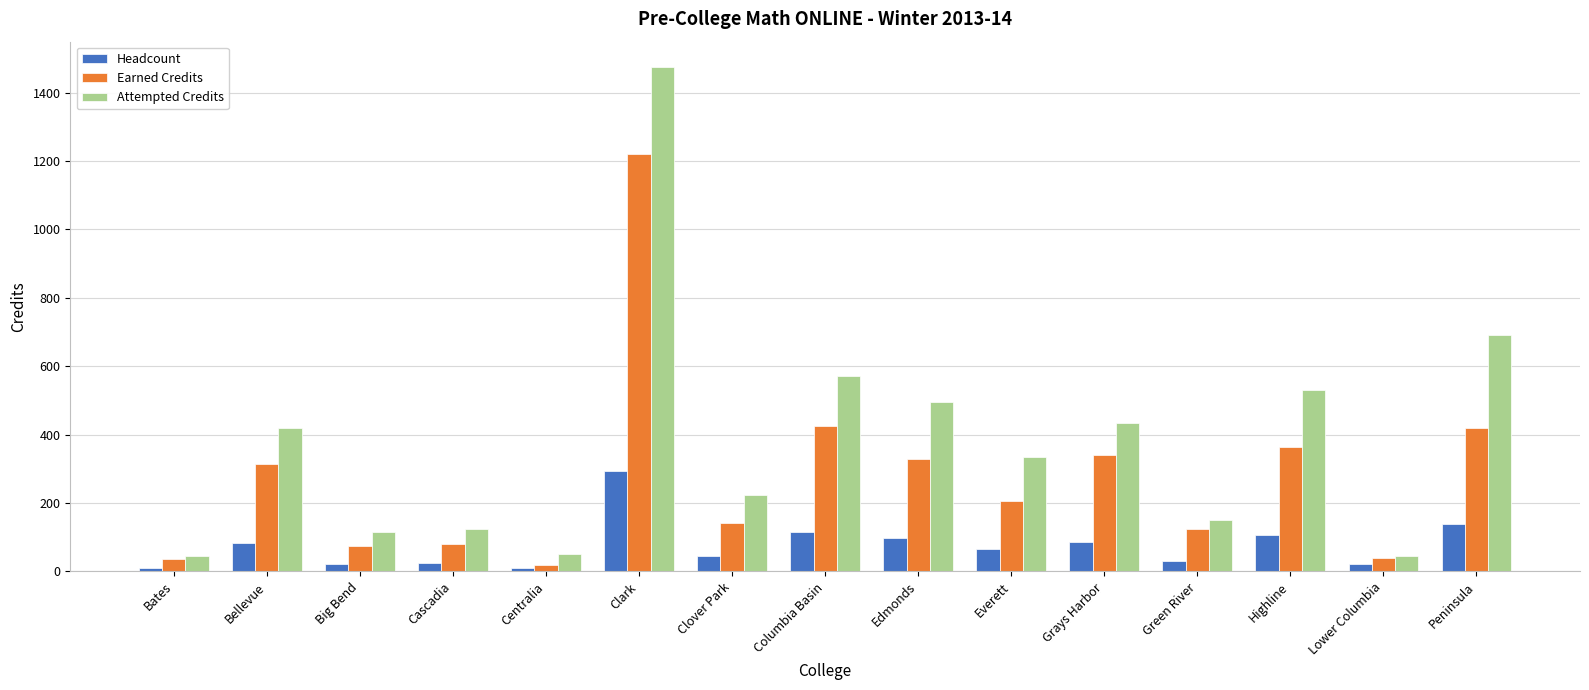

Are the bars grouped side by side (vs. stacked)?

Yes